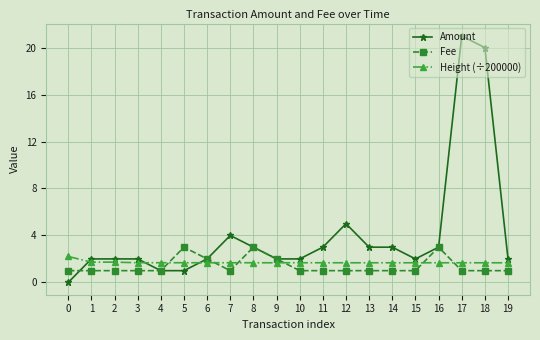

True or false: Fee has more than 1 points higher than both neighbors.

True